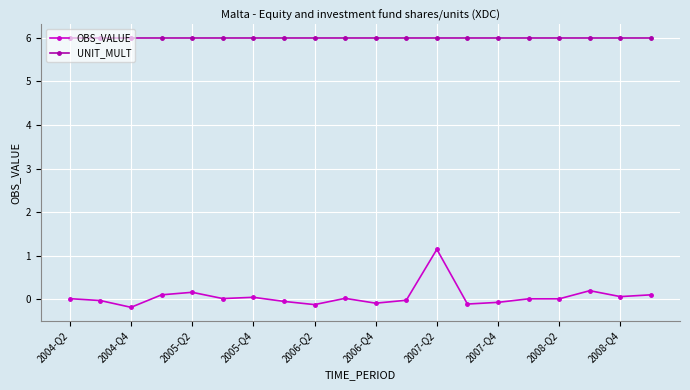

What is the value of the UNIT_MULT point at the 1st from the left?

6.0